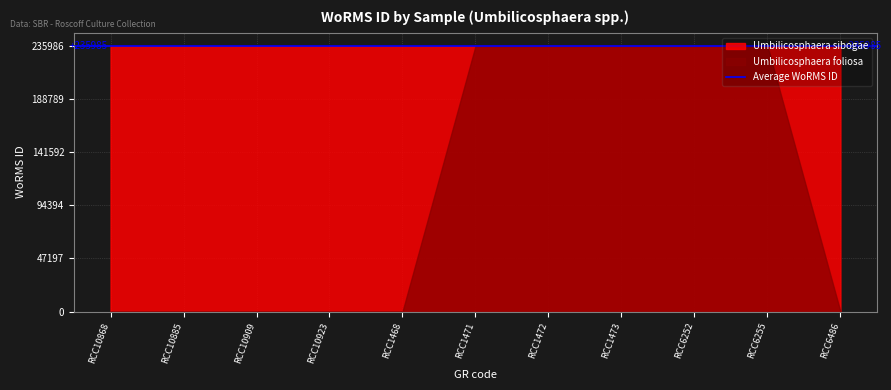

At which label is Umbilicosphaera foliosa closest to 117993?

RCC10868